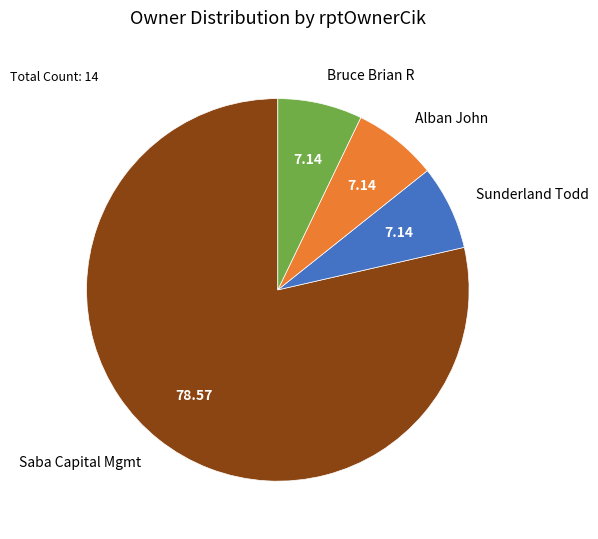

Combined, do Bruce Brian R and Alban John account for over 50%?

No